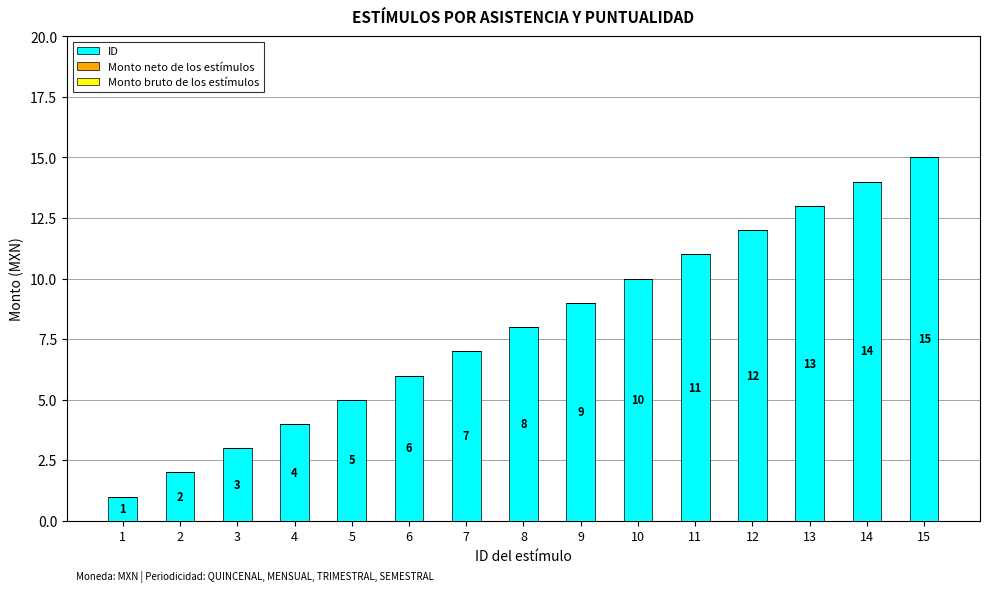

What is the change in value from 12 to 15?

+3